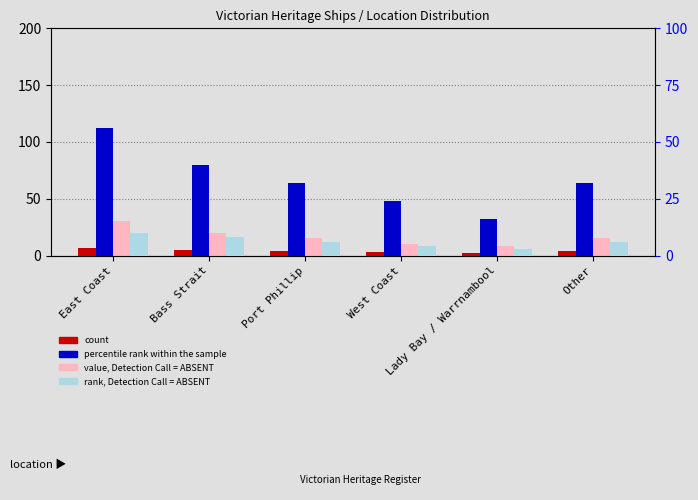

What is the difference between the maximum and minimum values in the rank, Detection Call = ABSENT series?

7